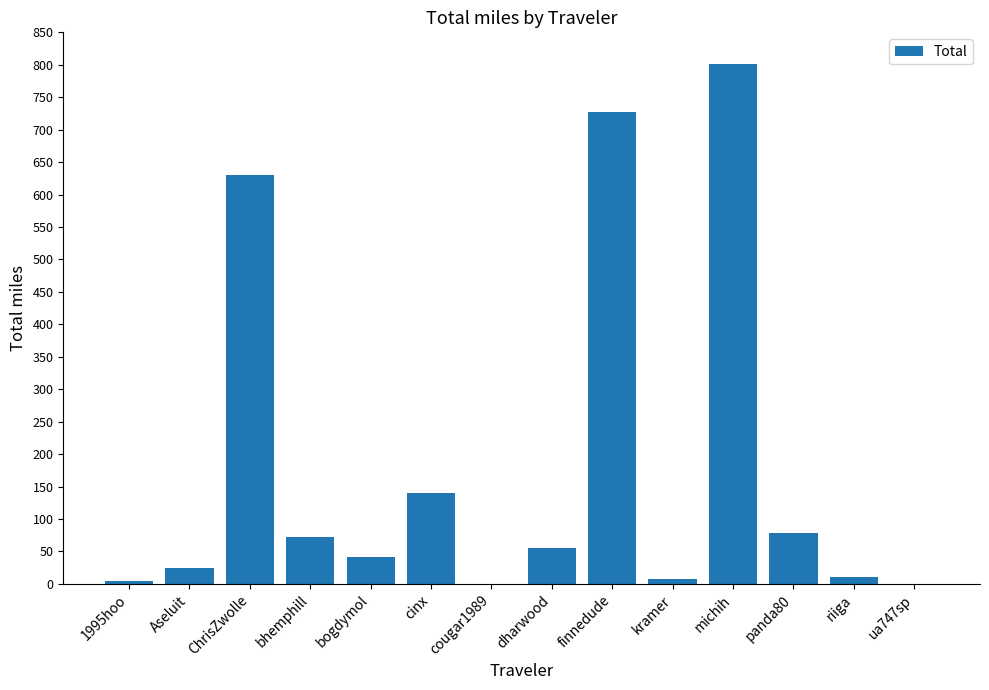

What is the sum of all values?

2596.6